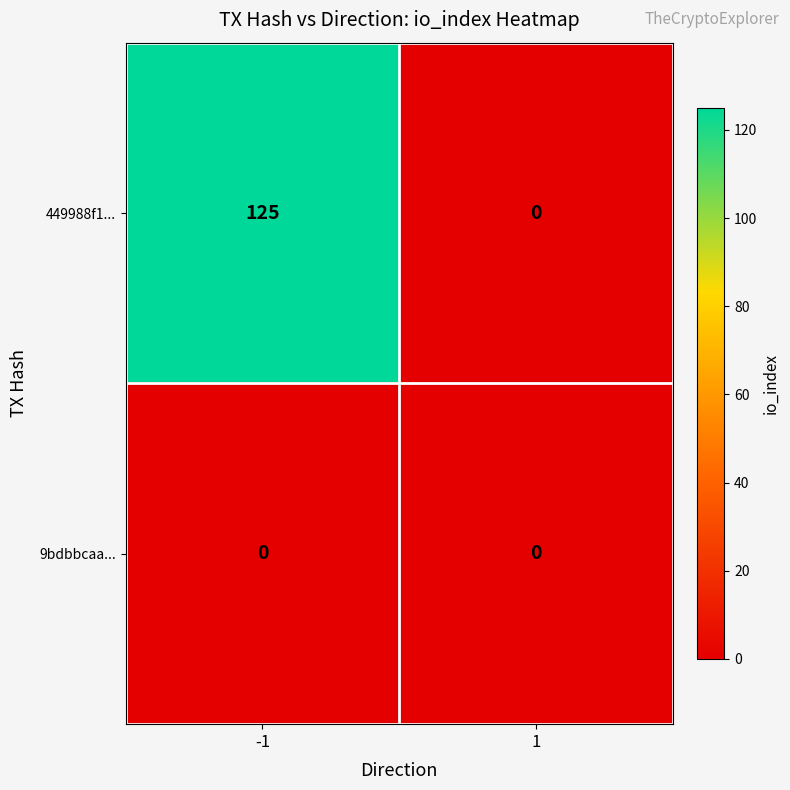

List the series in order of their overall mean, highest first.

449988f1..., 9bdbbcaa...